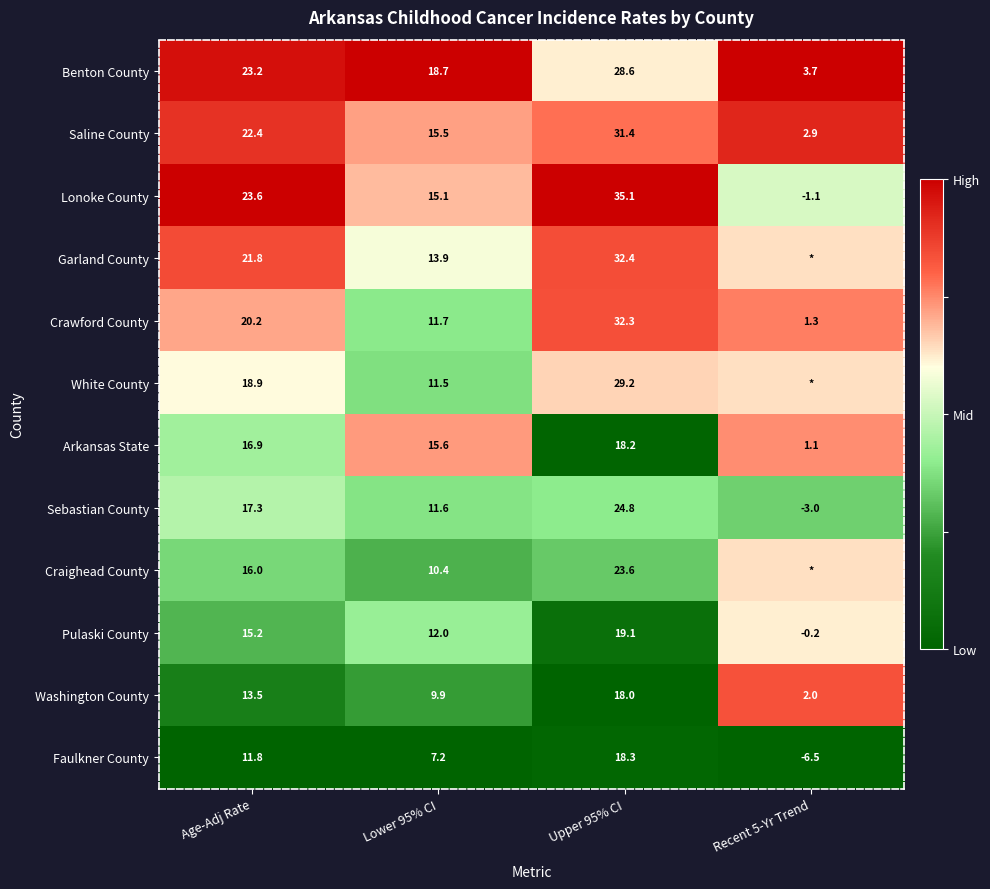

At Upper 95% CI, list the series in order from largest to smallest.

Lonoke County, Garland County, Crawford County, Saline County, White County, Benton County, Sebastian County, Craighead County, Pulaski County, Faulkner County, Arkansas State, Washington County